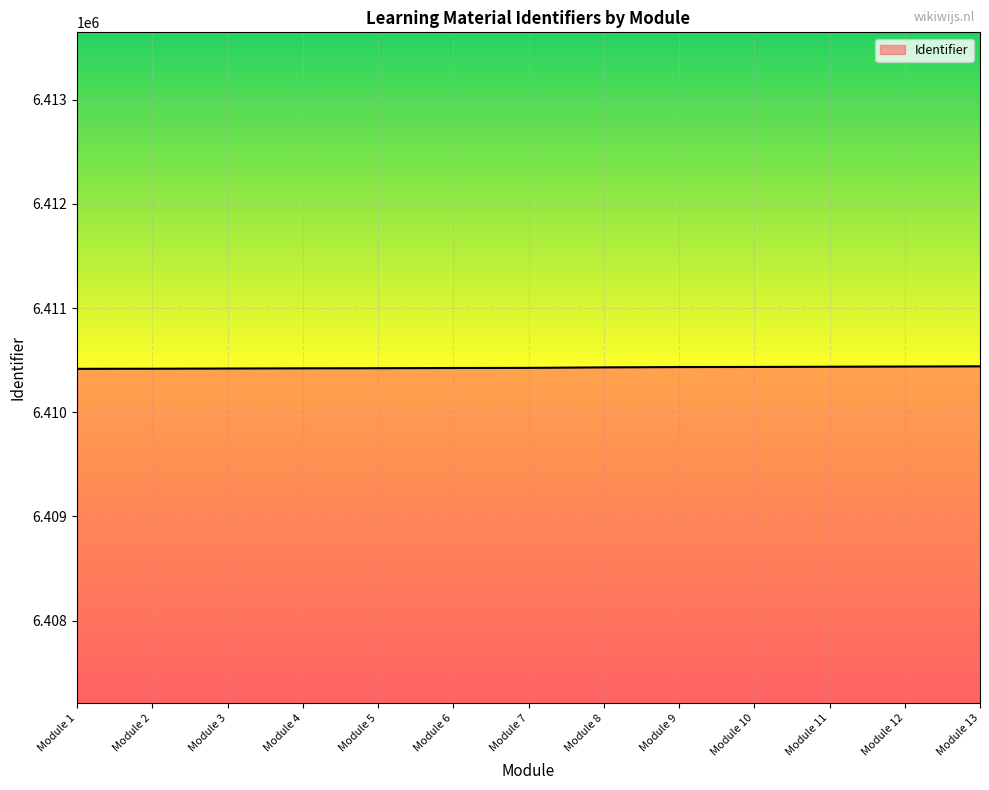

What is the smallest value displayed?

6410417